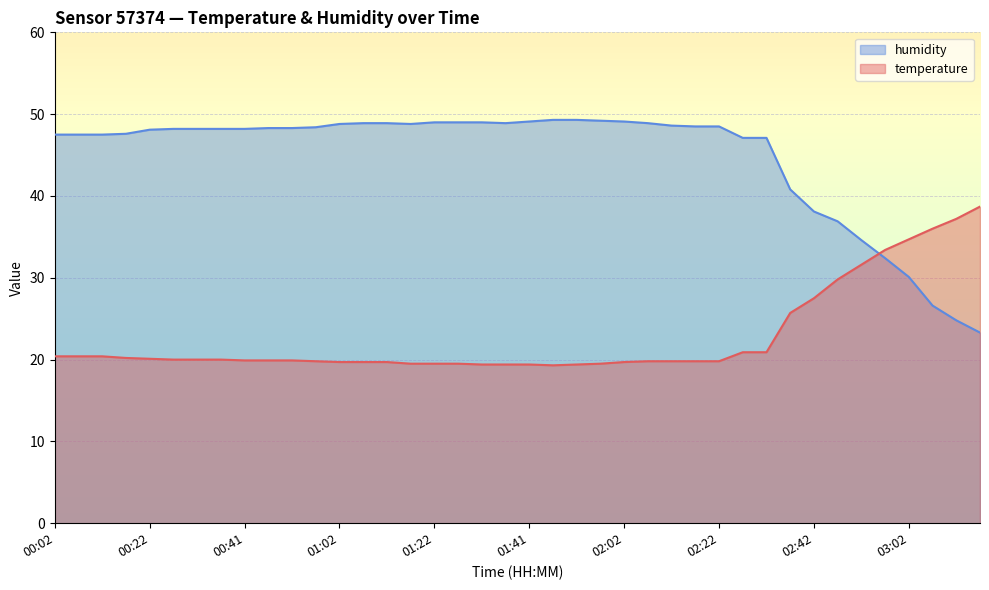

Reading left to right, what are all the values shown in this chart?

temperature: 20.4	20.4	20.4	20.2	20.1	20.0	20.0	20.0	19.9	19.9	19.9	19.8	19.7	19.7	19.7	19.5	19.5	19.5	19.4	19.4	19.4	19.3	19.4	19.5	19.7	19.8	19.8	19.8	19.8	20.9	20.9	25.7	27.5	29.8	31.6	33.4	34.7	36.0	37.2	38.7
humidity: 47.5	47.5	47.5	47.6	48.1	48.2	48.2	48.2	48.2	48.3	48.3	48.4	48.8	48.9	48.9	48.8	49.0	49.0	49.0	48.9	49.1	49.3	49.3	49.2	49.1	48.9	48.6	48.5	48.5	47.1	47.1	40.8	38.1	36.9	34.6	32.4	30.1	26.6	24.8	23.3